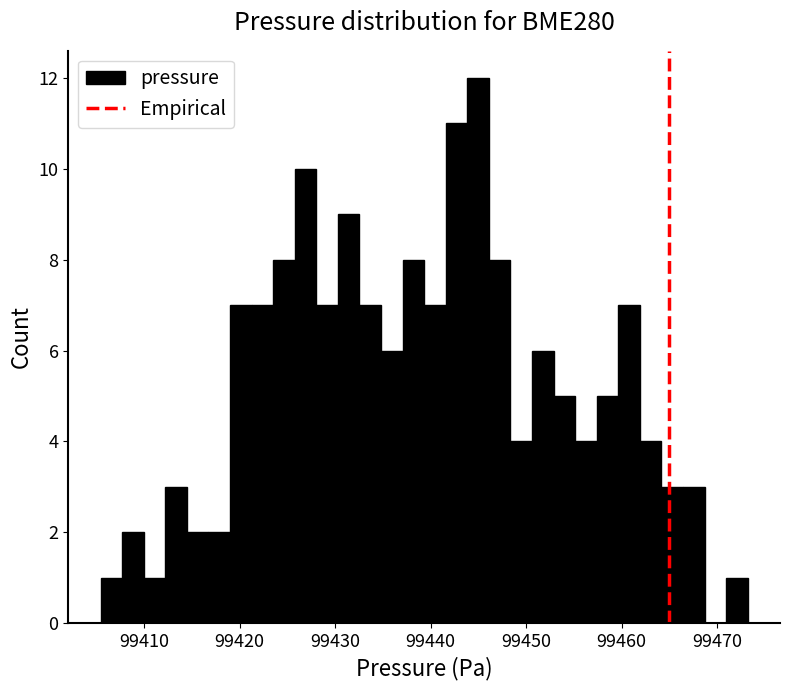

Around what value on the x-axis is the tallest bar? Give the approximate position of its centre, as read against the axis.

99445